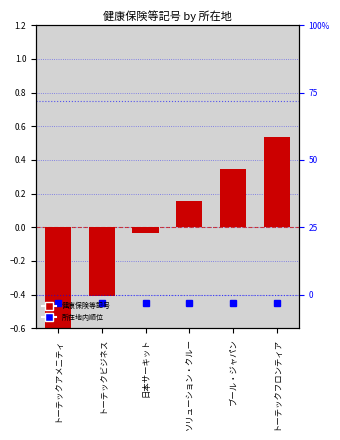

How many data points are less than 0?

3